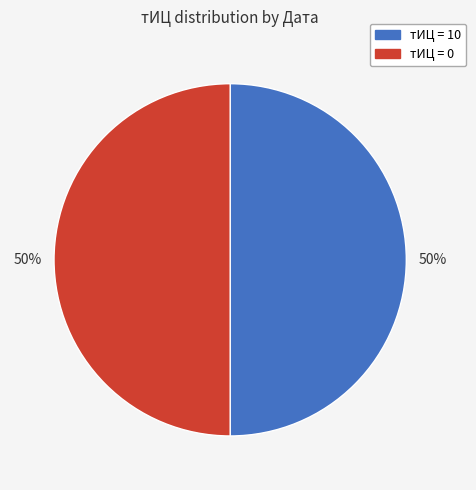

Approximately how many times larger is the value at тИЦ = 0 compared to тИЦ = 10?

1.0